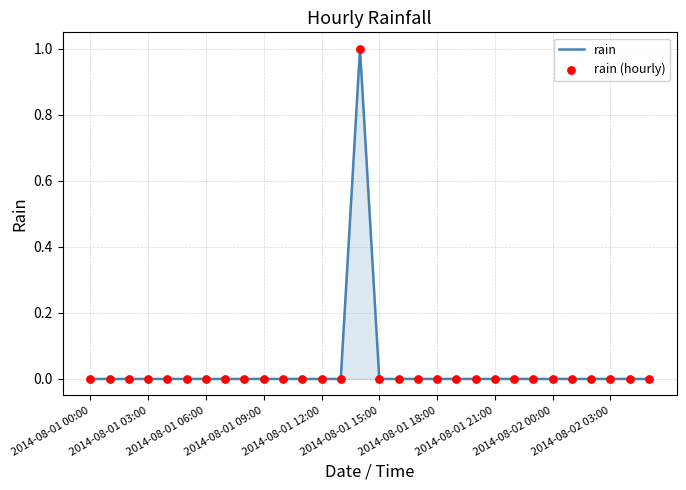

Is this an area chart (filled region under the line)?

Yes